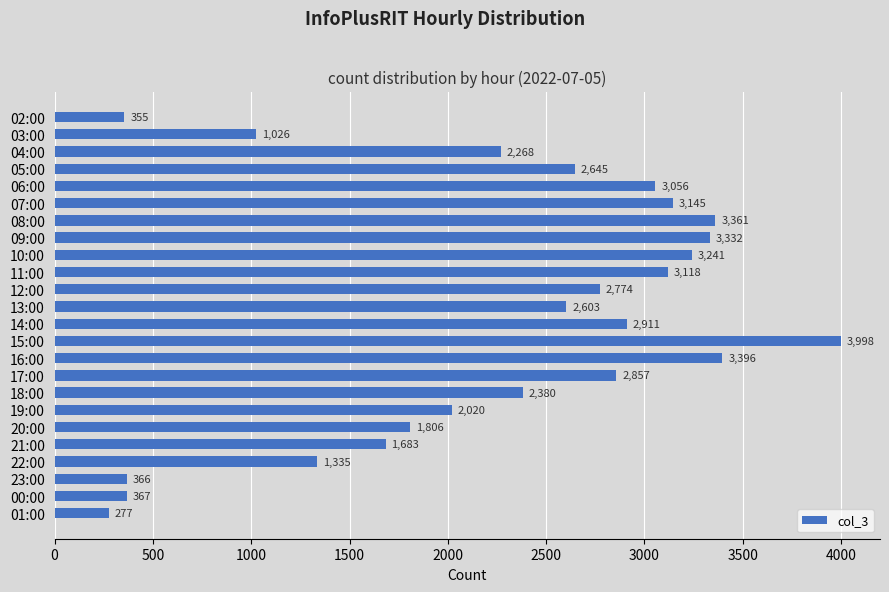

What position from the bottom is 02:00?

24